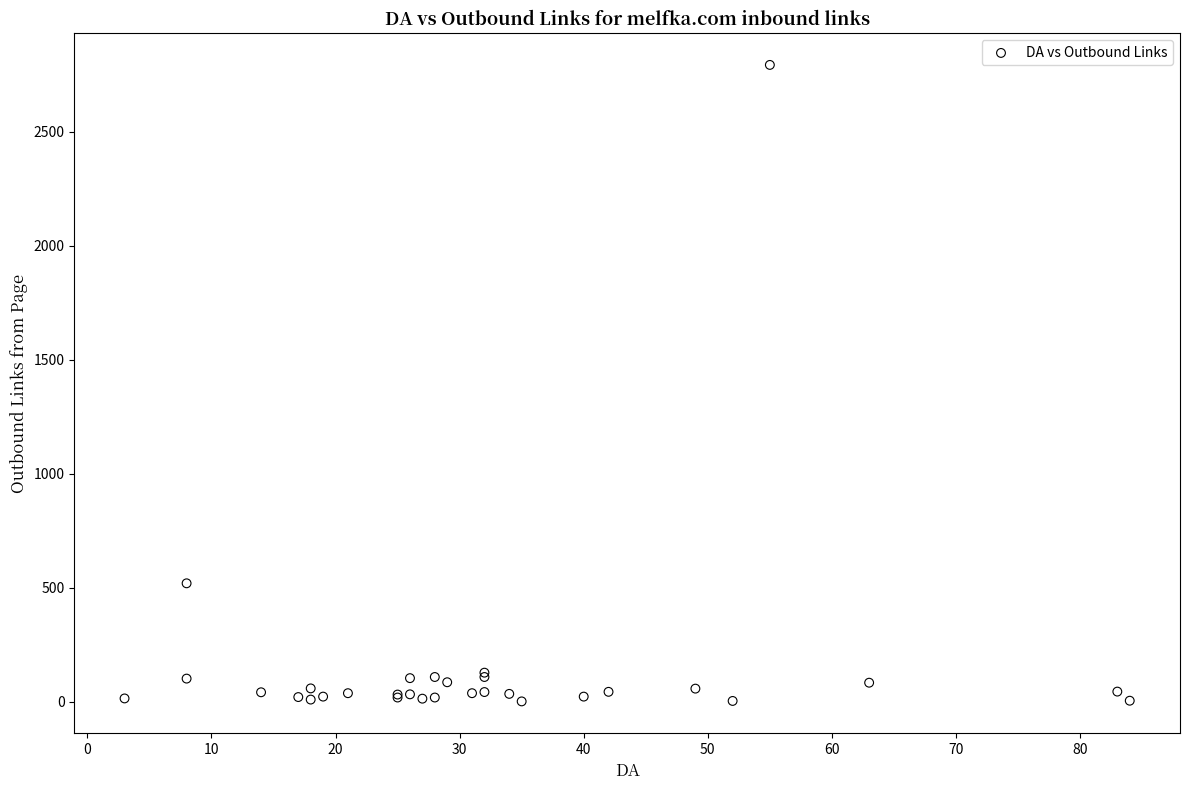

What Y value in the scatter plot is closest to 1398?

520